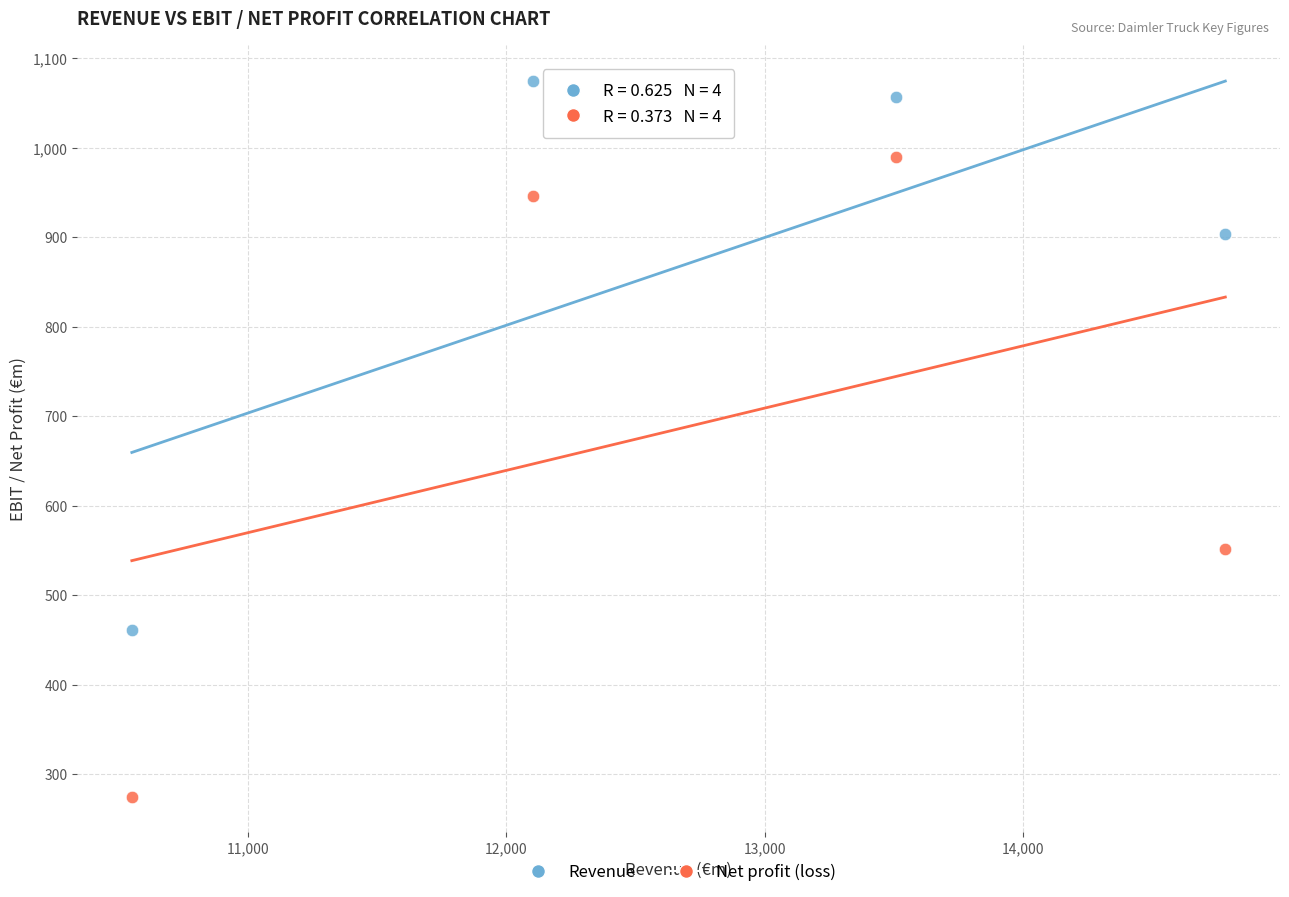

Which series has the widest spread of Y values?

Net profit (loss)